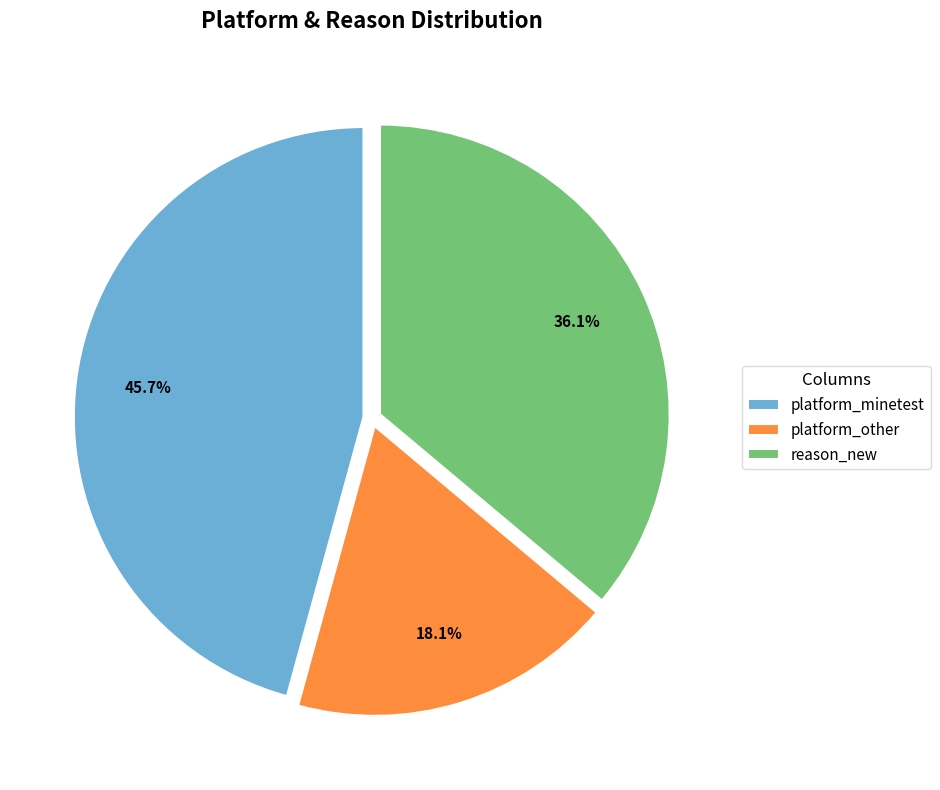

Approximately how many times larger is the value at platform_minetest compared to reason_new?

1.3